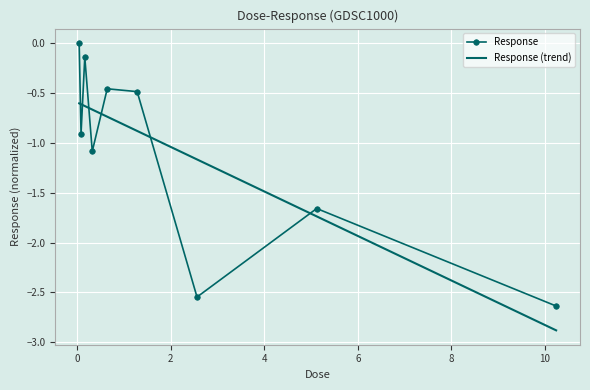

Reading left to right, what are all the values shown in this chart?

0.04=0.0	0.08=-0.9	0.16=-0.1	0.32=-1.1	0.64=-0.5	1.28=-0.5	2.56=-2.5	5.12=-1.7	10.24=-2.6